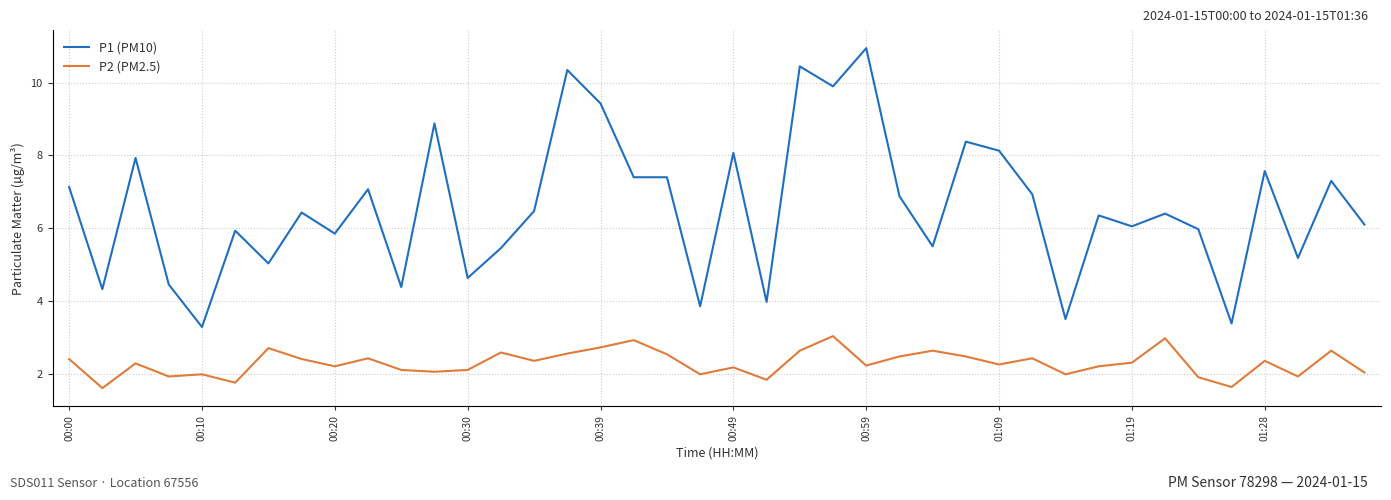

How many lines are shown in the chart?

2